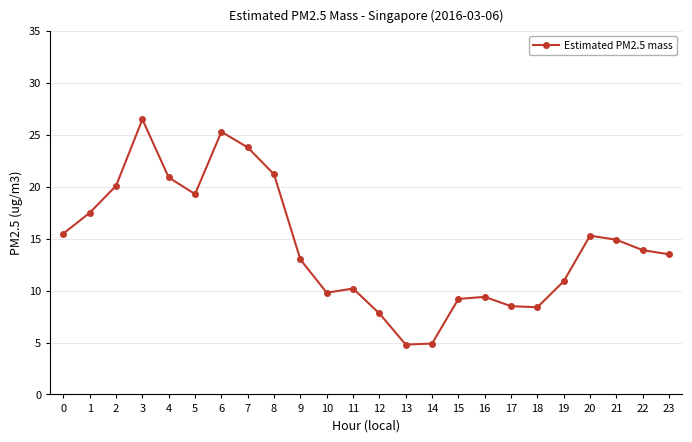

Where is the first local minimum?

5